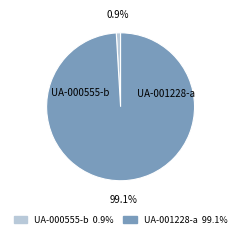

How many segments does this pie chart have?

2